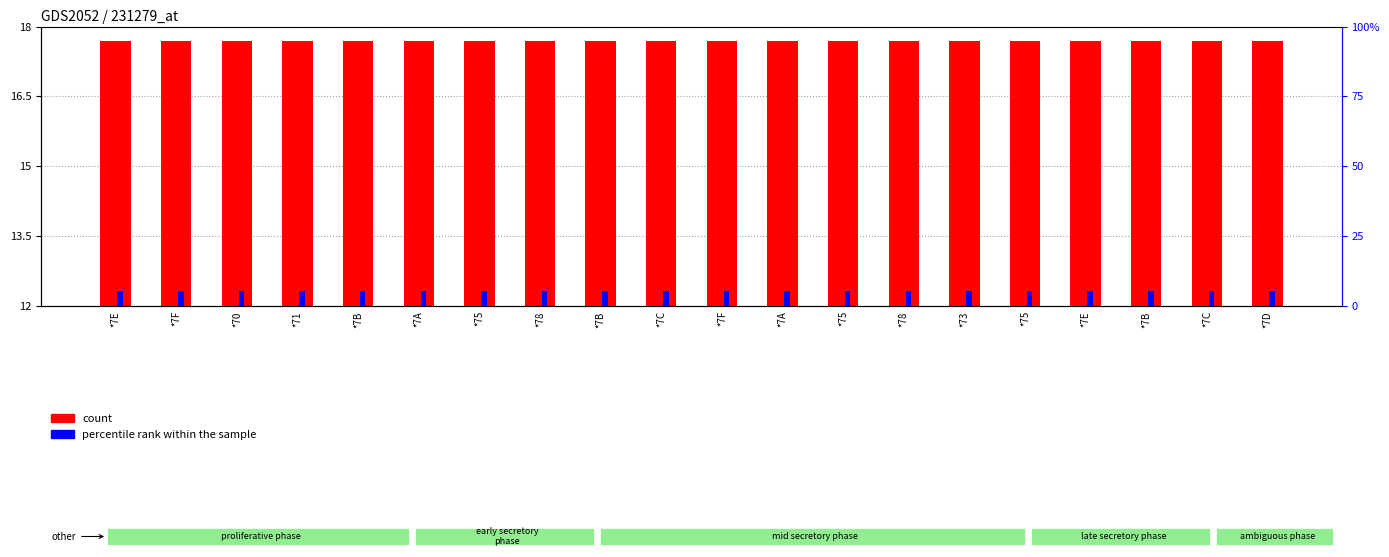

How many groups of bars are there?

20